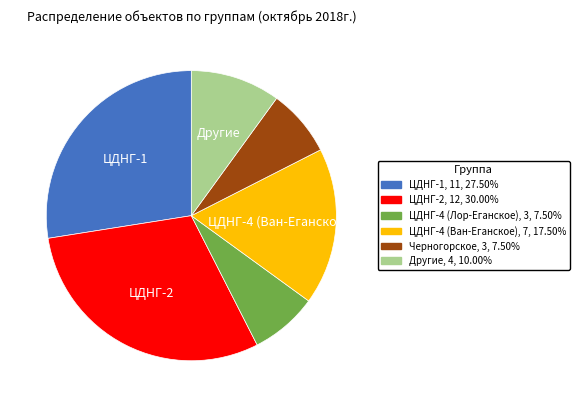

Is there any slice that represents more than half of the pie?

No